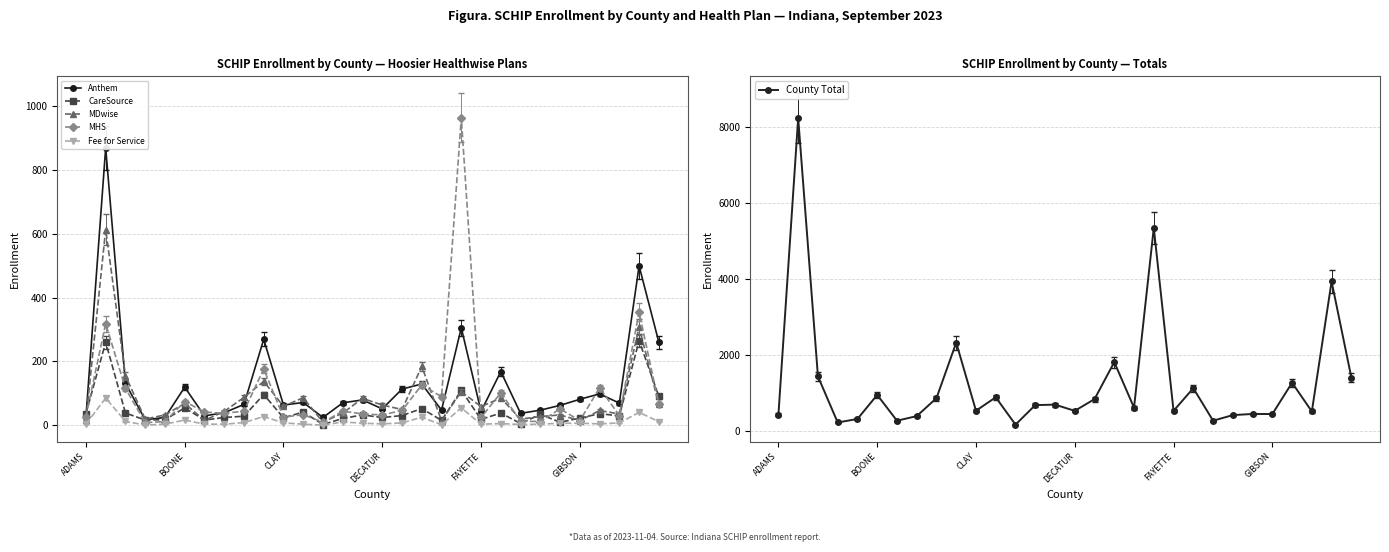

What are all the series names shown in the legend?

Anthem, CareSource, MDwise, MHS, Fee for Service, County Total